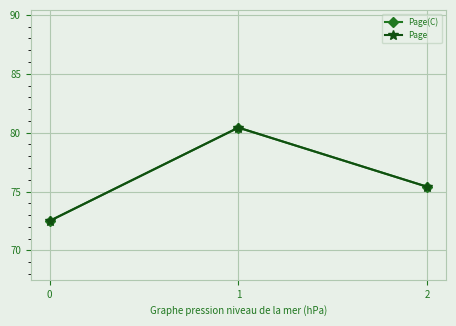

The Page(C) series shows 119.2 at 0. True or false?

False